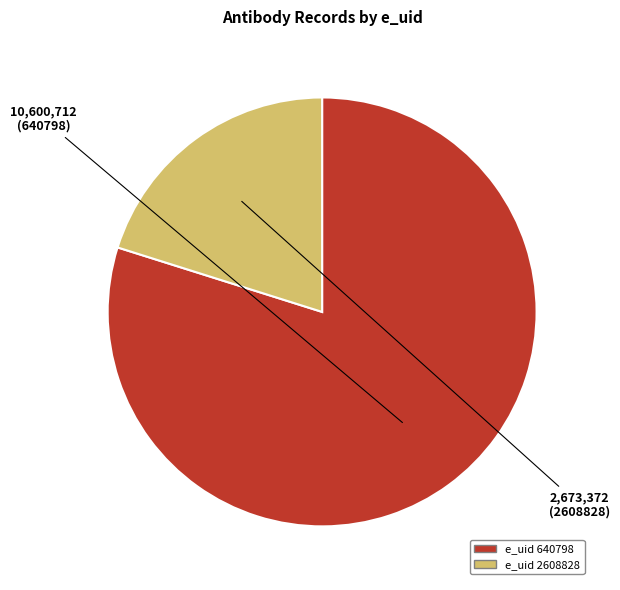

What is the smallest slice in the pie chart?

2608828